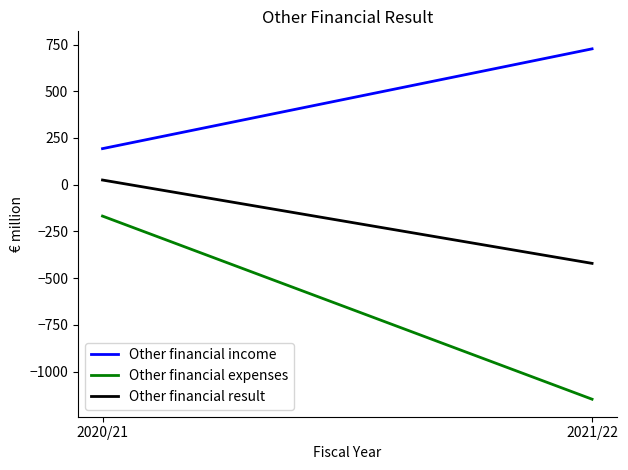

What is the total value across all series at 2021/22?

-842